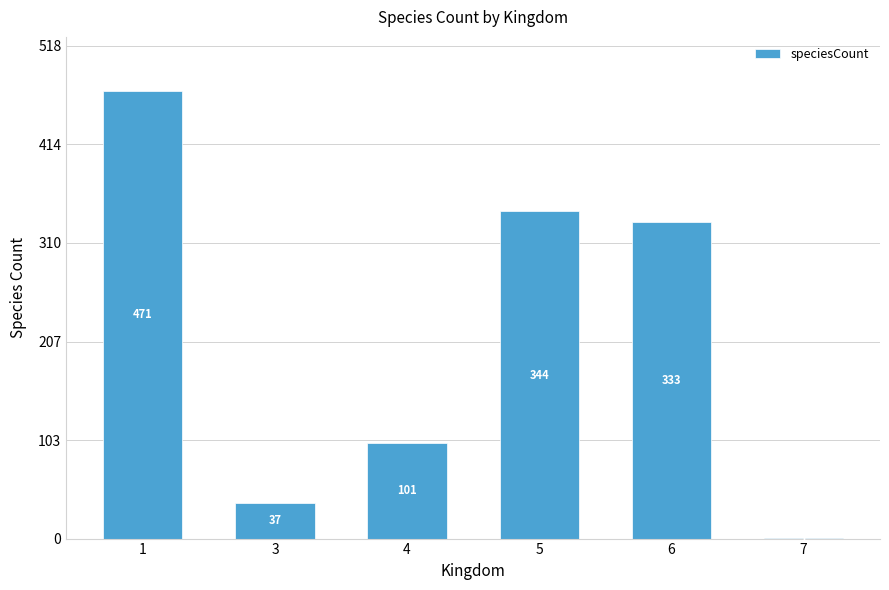

Is it true that the value at 1 is 177?

False